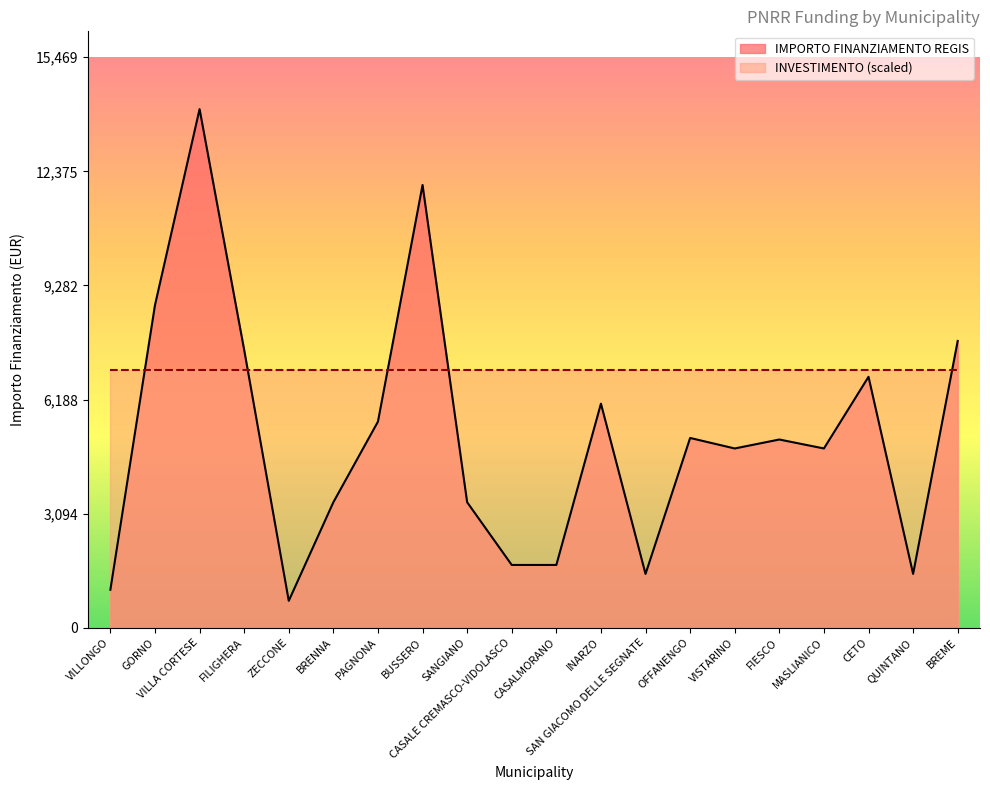

The chart shows a value of 1458 at SAN GIACOMO DELLE SEGNATE. True or false?

True